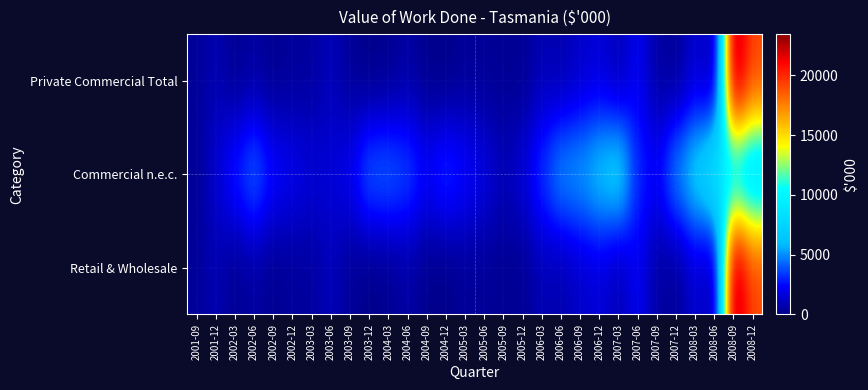

What is the greatest value displayed?

23440